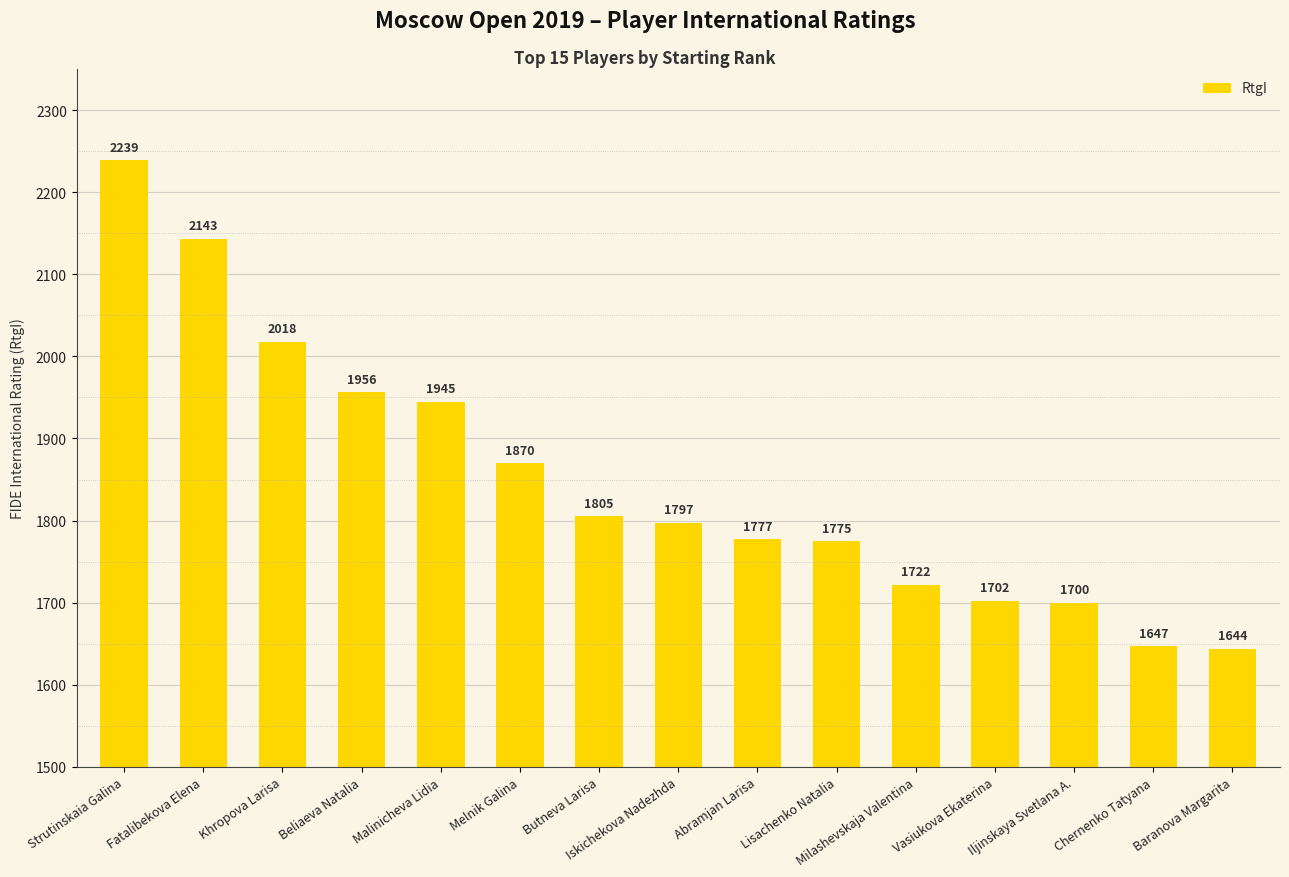

At which category does the chart reach its minimum across all series?

Baranova Margarita